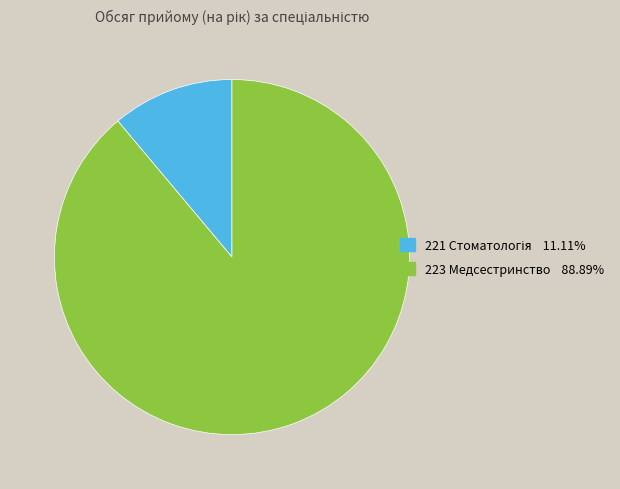

What is the largest slice in the pie chart?

223 Медсестринство